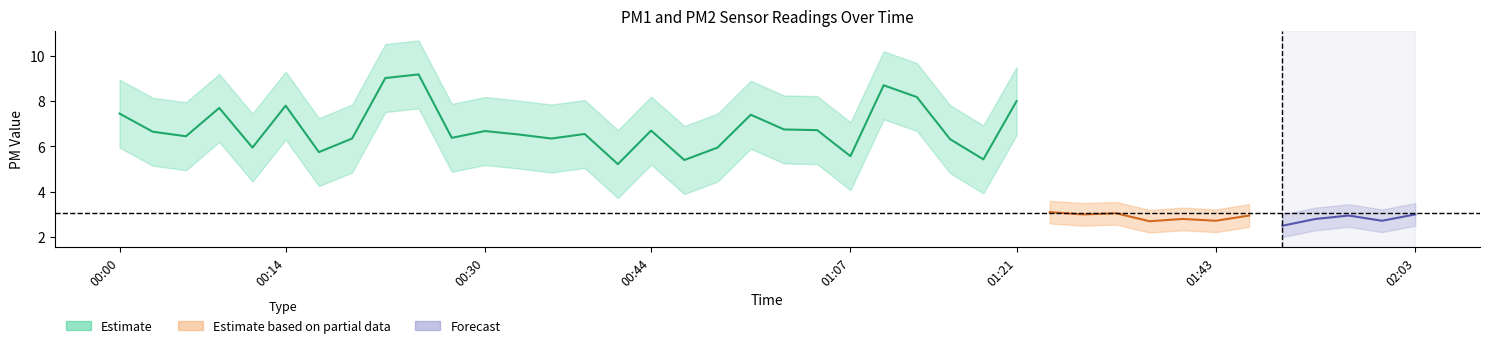

True or false: P2 and P1 cross at least once.

False